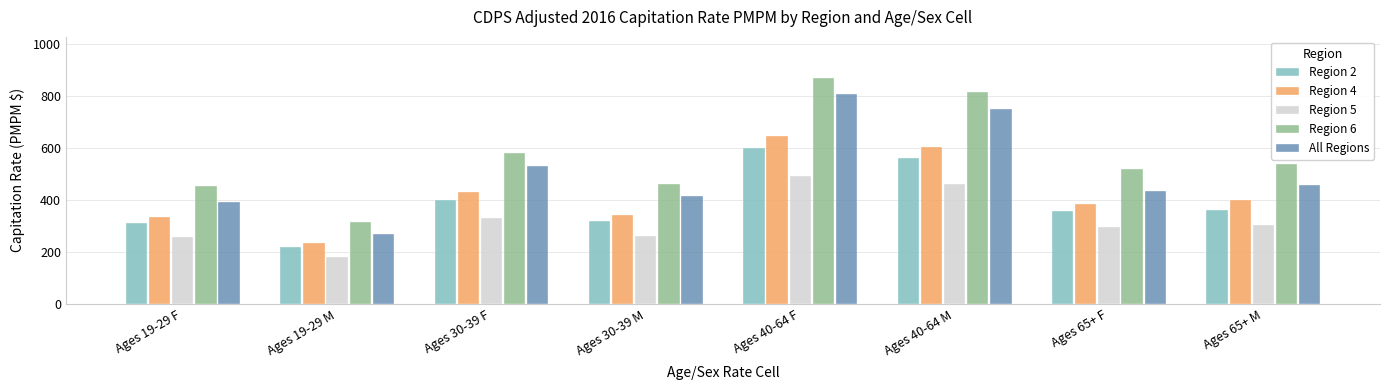

Rank the series at Ages 40-64 M from lowest to highest value.

Region 5, Region 2, Region 4, All Regions, Region 6